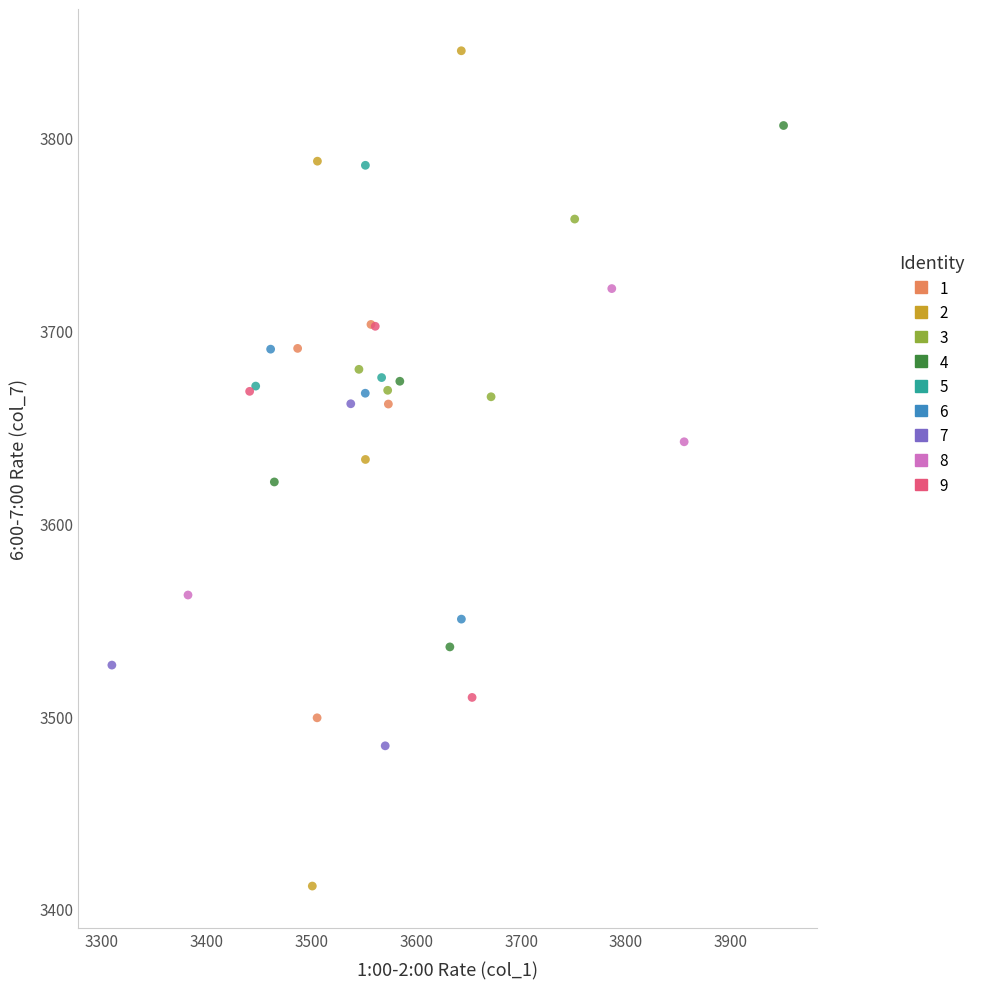

Which series has the widest spread of Y values?

2